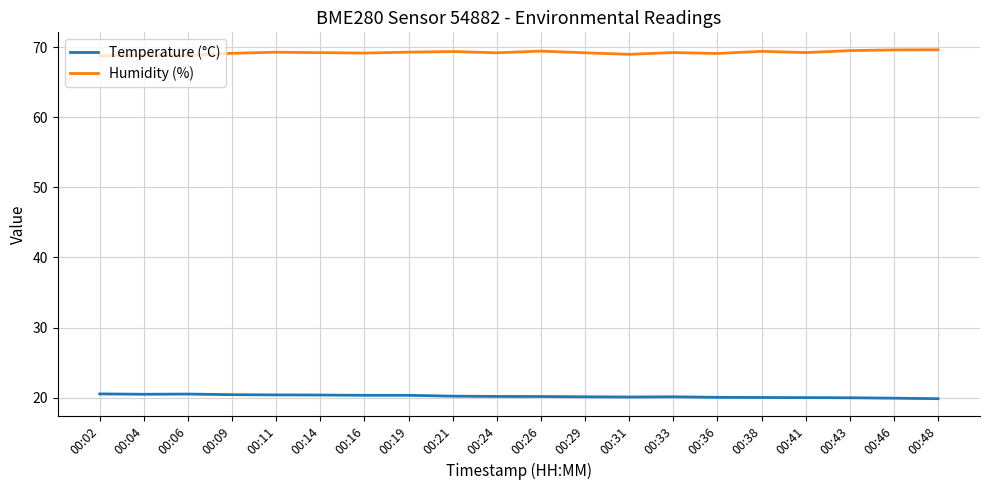

What is the sum of all Humidity (%) values?

1384.4